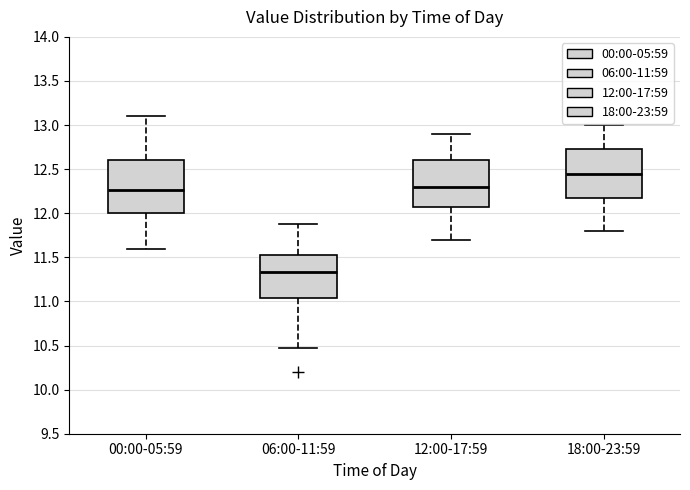

Reading left to right, read every box against the y-axis: the position of its median line, the range the box covers, and the ends of its whiskers. The values are not printed on the chart, so give them approximately, as read against the axis.

00:00-05:59: median 12.25, box 12.00 to 12.60, whiskers 11.60 to 13.10
06:00-11:59: median 11.35, box 11.05 to 11.55, whiskers 10.45 to 11.90
12:00-17:59: median 12.30, box 12.10 to 12.60, whiskers 11.70 to 12.90
18:00-23:59: median 12.45, box 12.20 to 12.75, whiskers 11.80 to 13.00